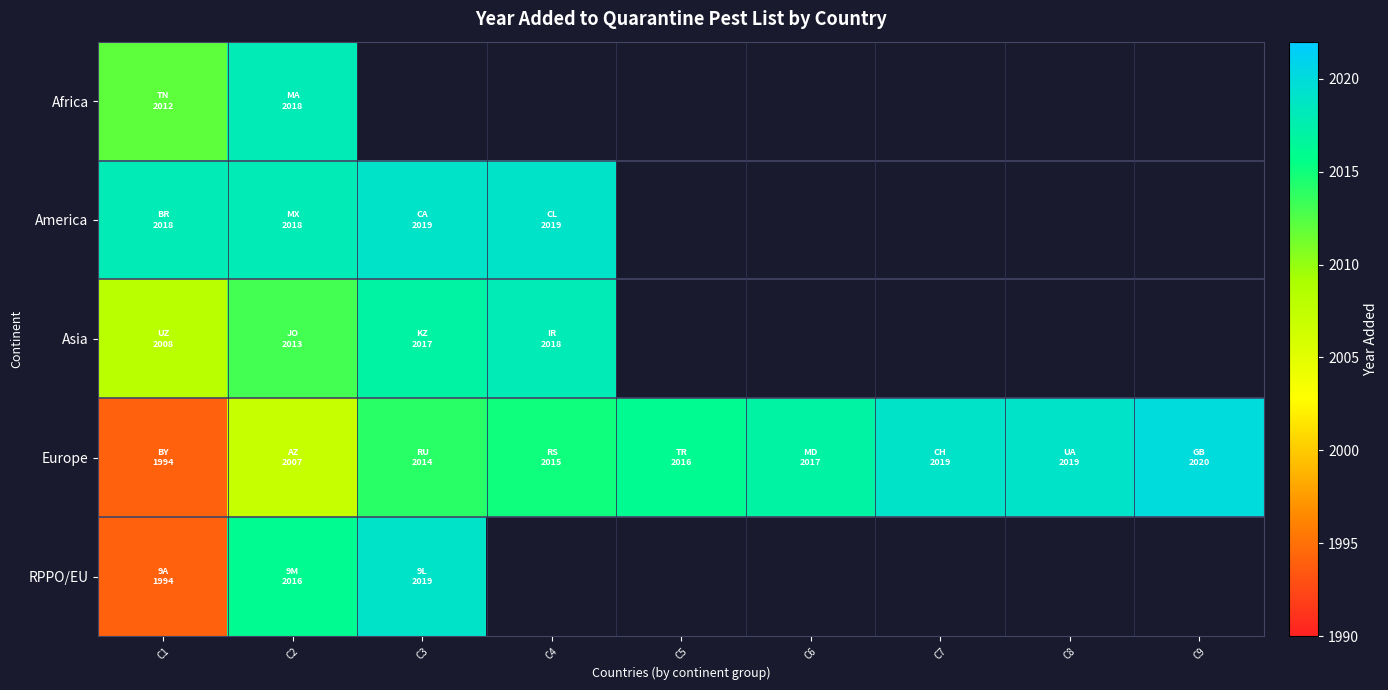

What is the difference between the America values at C1 and C3?

1.0